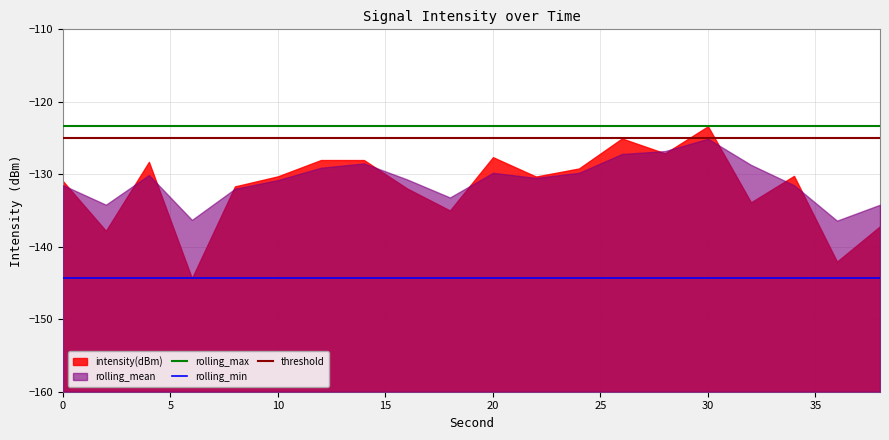

Is it true that rolling_mean equals -168.3 at 28?

False